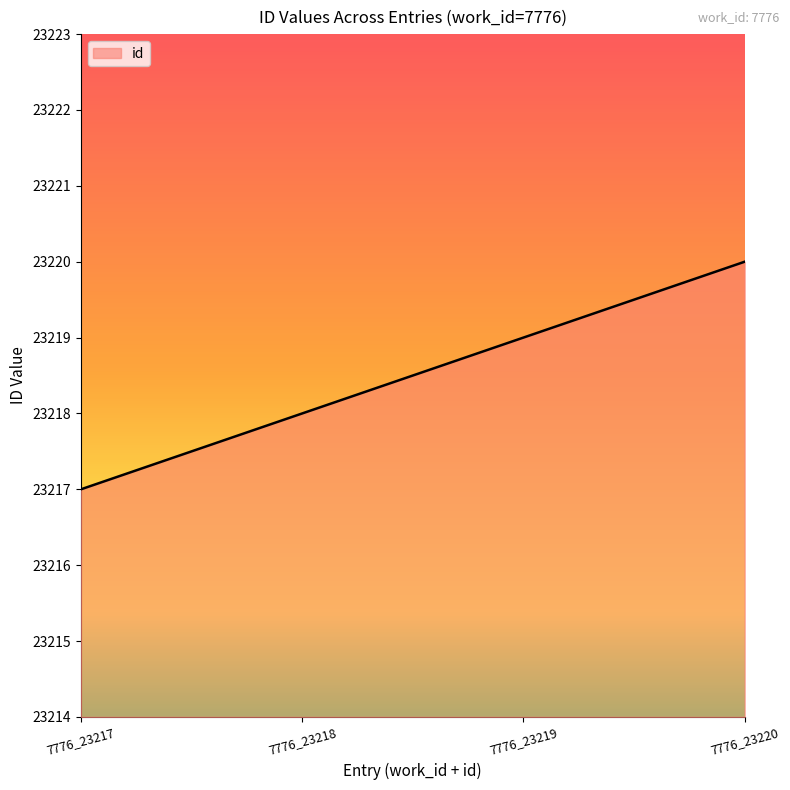

Is it true that the value at 7776_23218 is 35366?

False